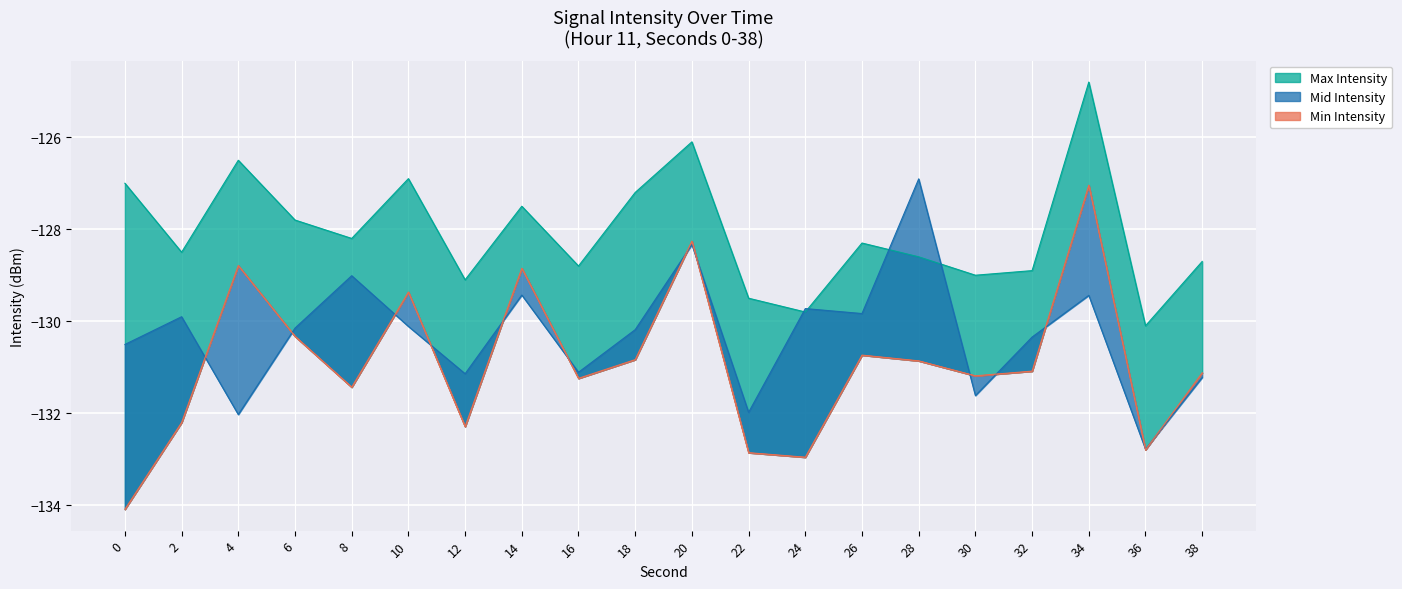

What is the spread (max minus min) of values at 24?

3.2